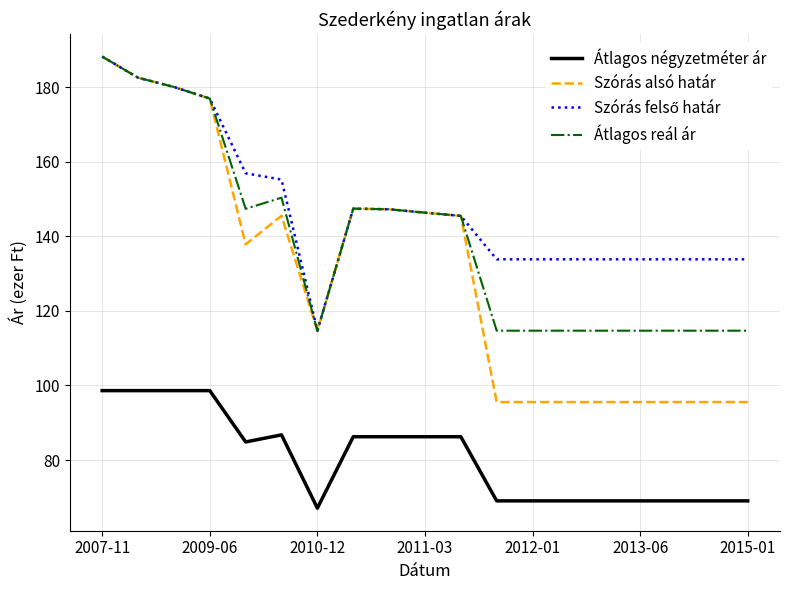

What is the greatest value displayed?

188.3